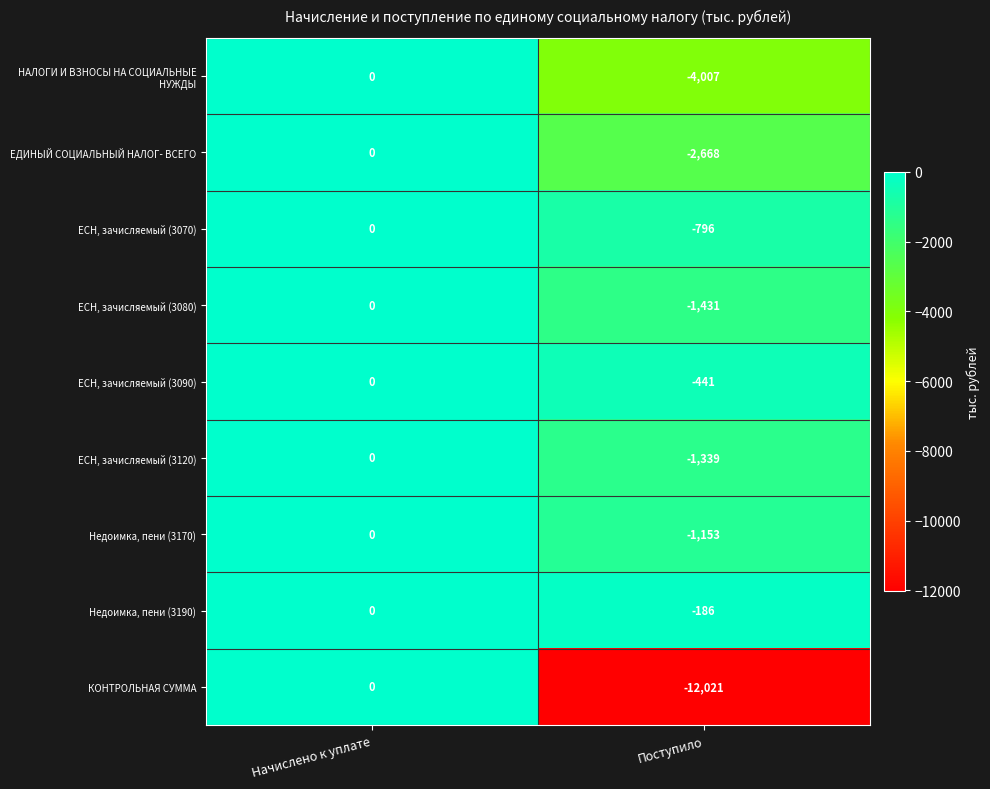

The ЕСН, зачисляемый (3090) series shows -441 at Поступило. True or false?

True